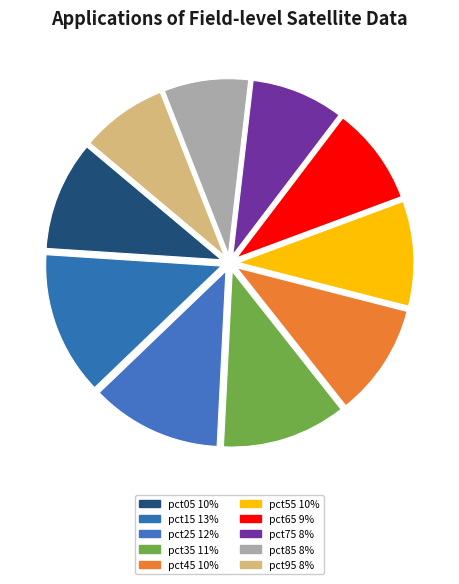

Does pct95 account for over 50% of the chart?

No